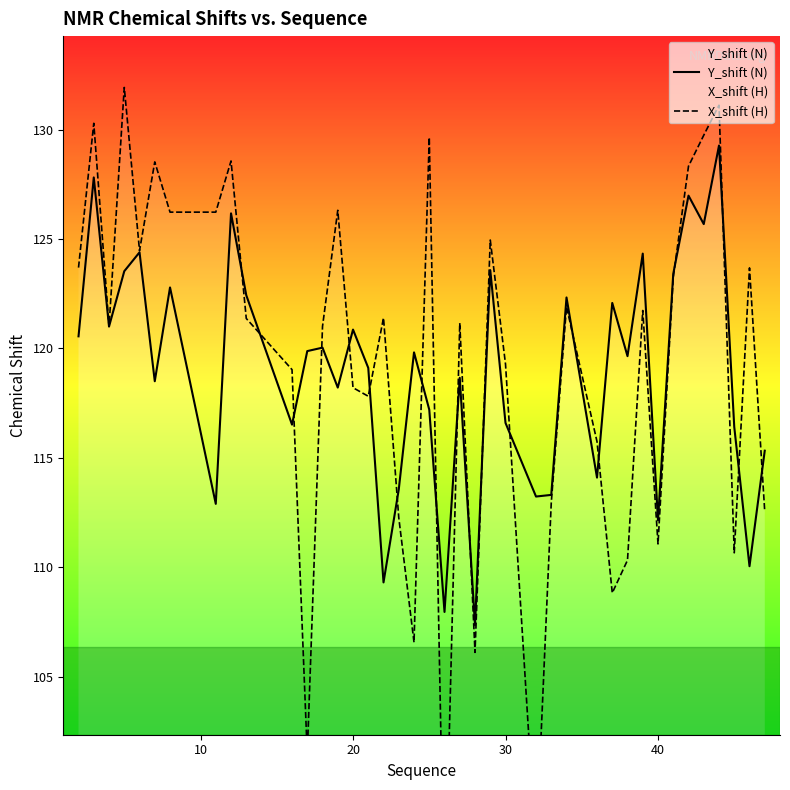

What is the minimum value for Y_shift (N)?

107.3